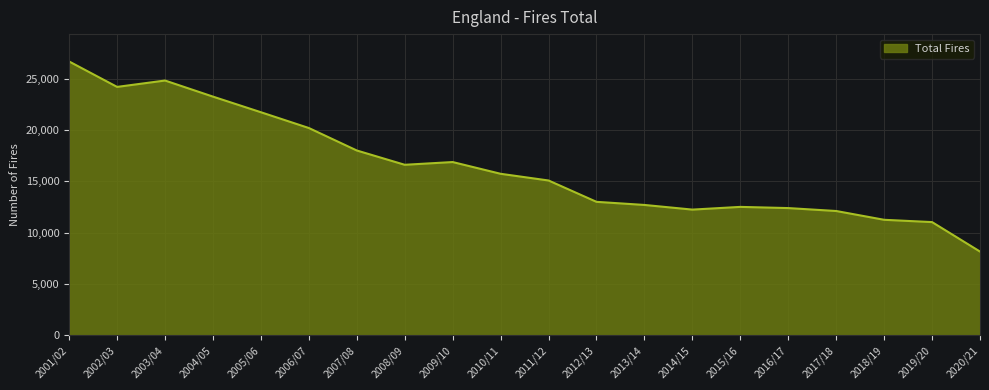

Which category has the lowest value across all series?

2020/21